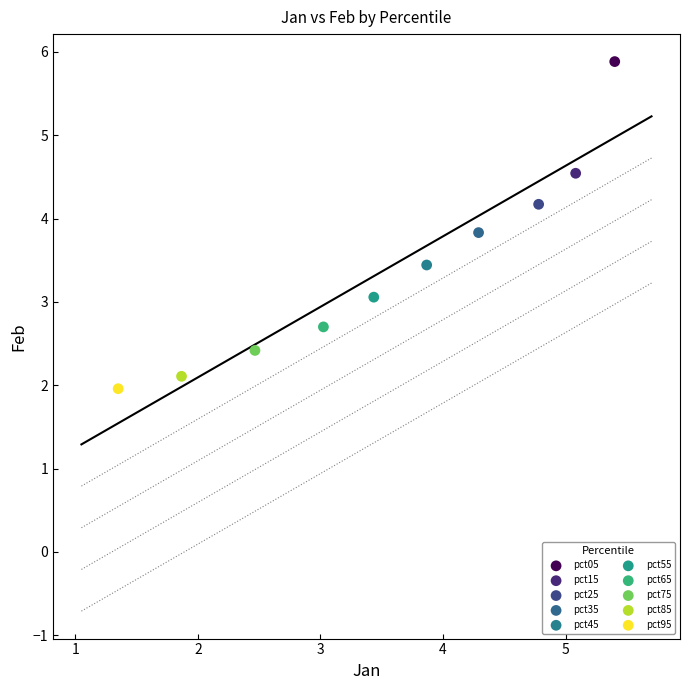

Which series contains the highest Y value?

pct05